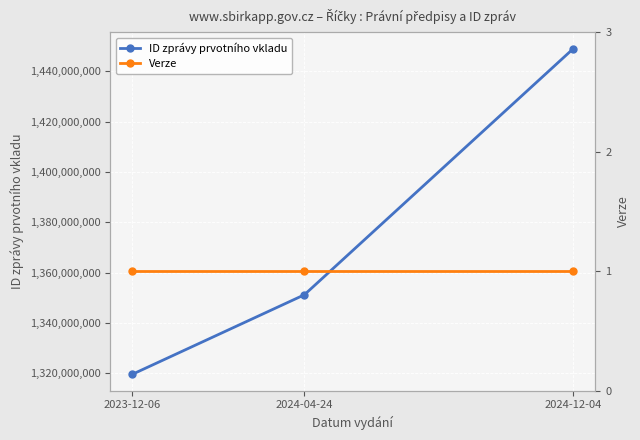

How many lines are shown in the chart?

2